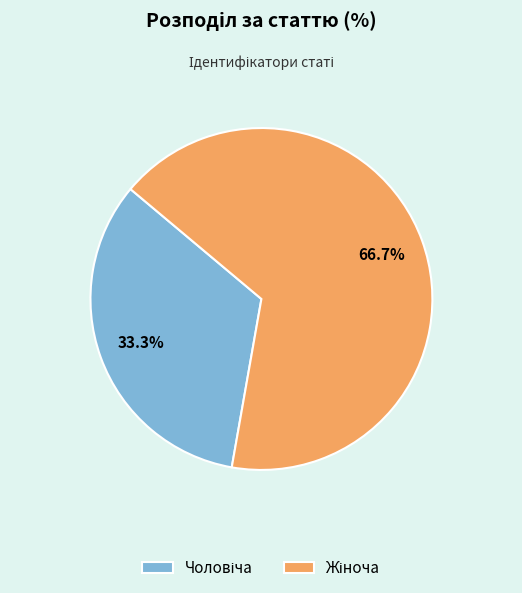

To the nearest percent, what is the difference between the largest and smallest slice percentages?

33%